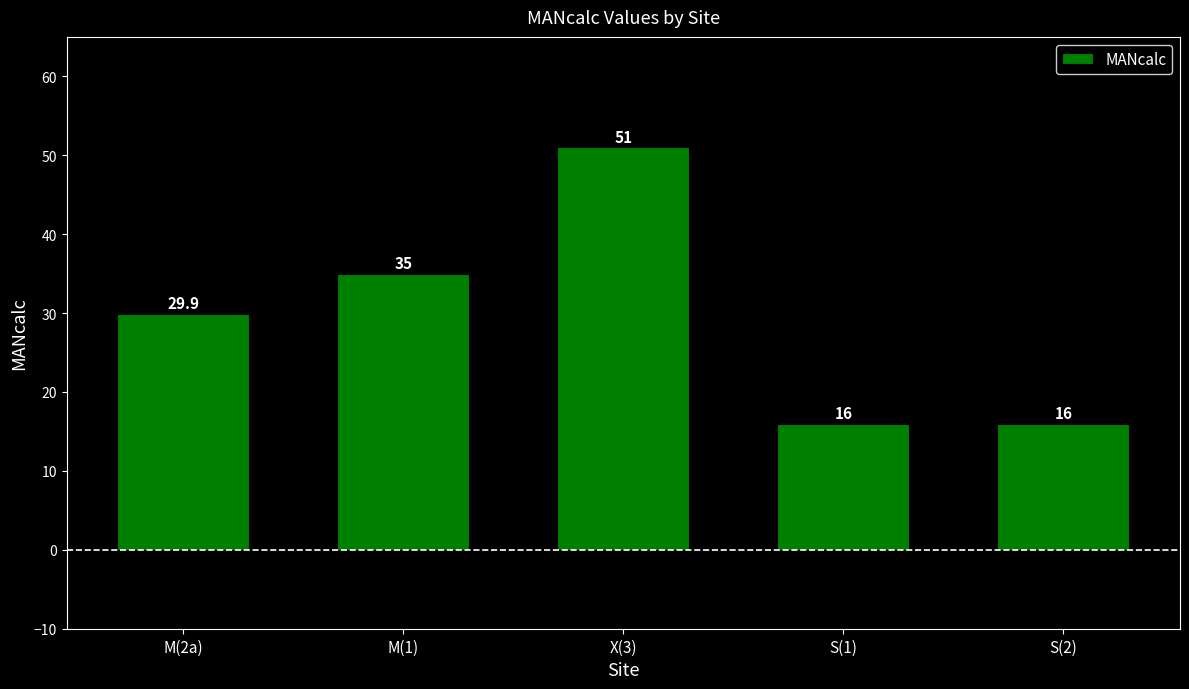

Reading left to right, what are all the values shown in this chart?

29.9	35.0	51.0	16.0	16.0